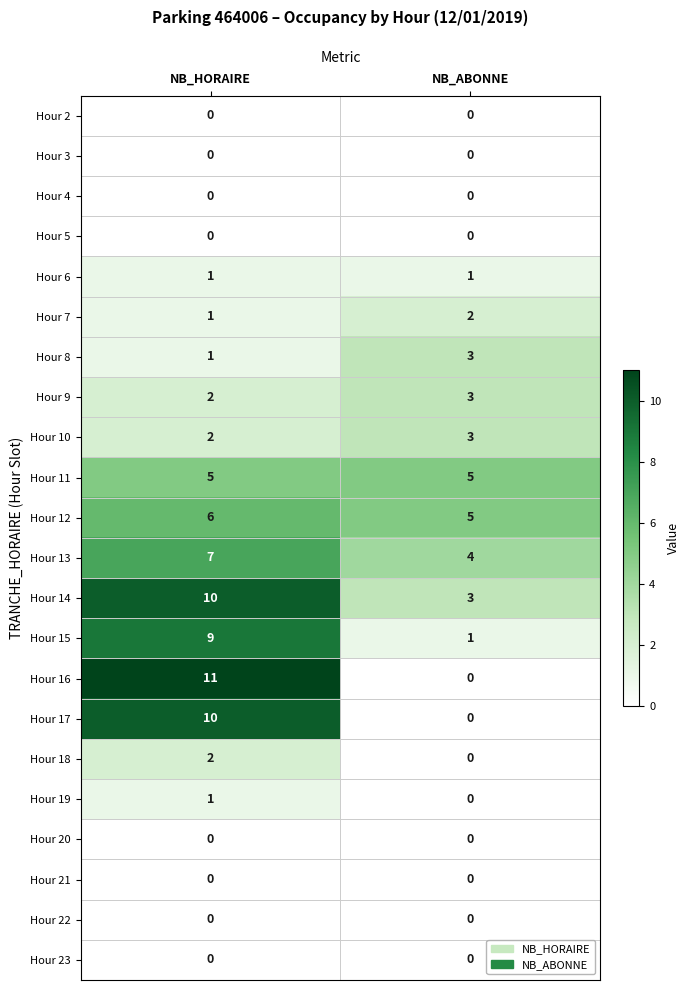

Which series has the largest total across all categories?

Hour 14